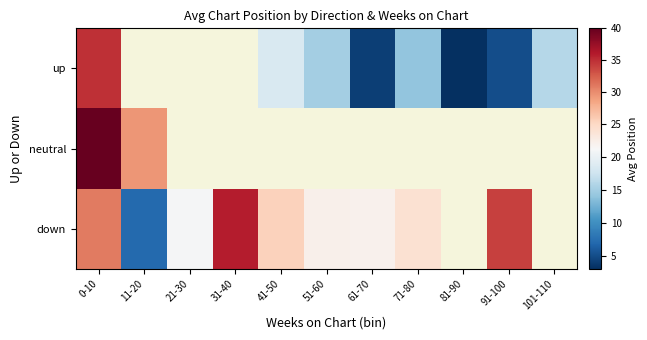

Which series has the largest range (max minus min)?

up